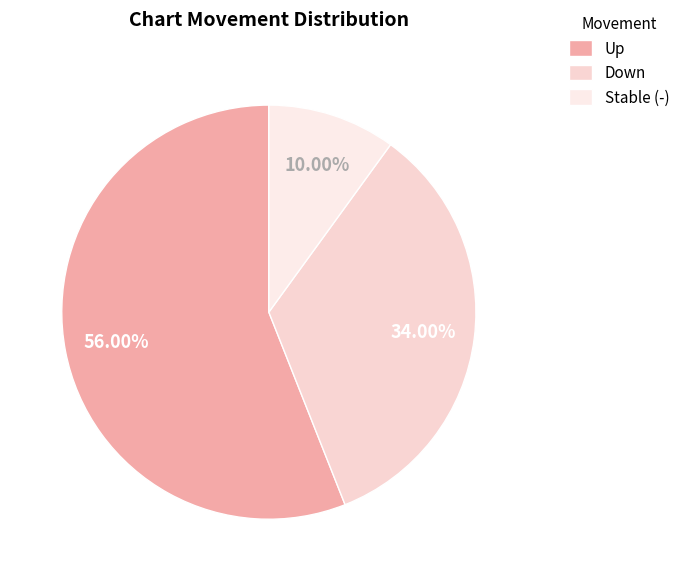

Count the number of slices in the pie.

3